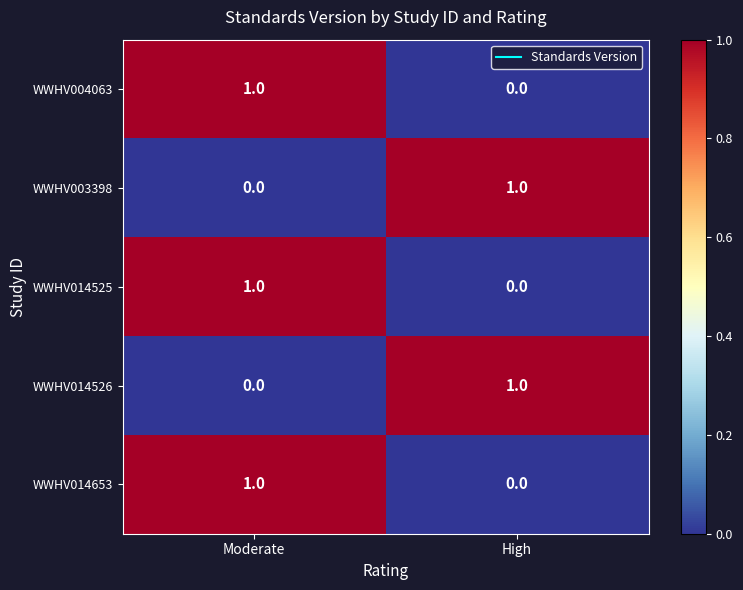

Is it true that WWHV014653 equals 0 at High?

True